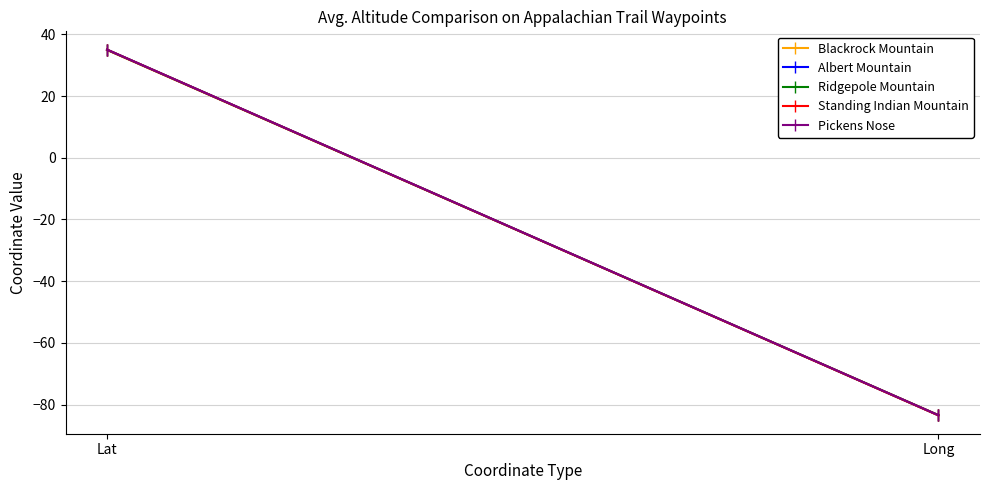

What is the smallest value displayed?

-83.5